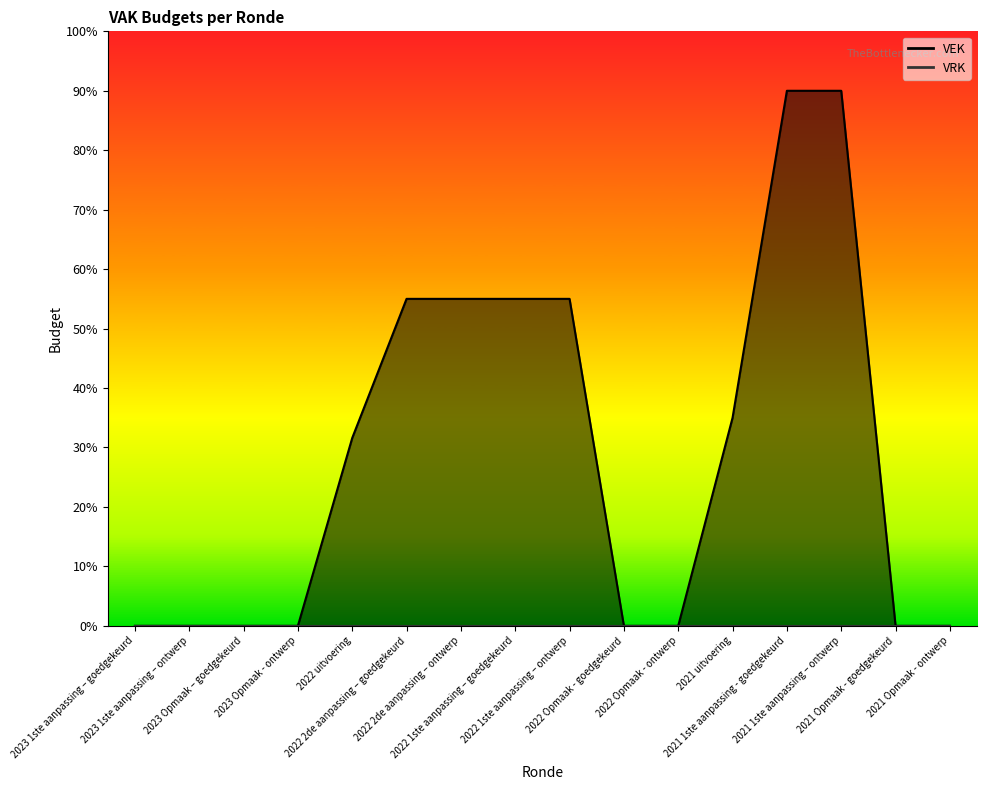

True or false: the data shows 3091 at 2021 uitvoering.

False